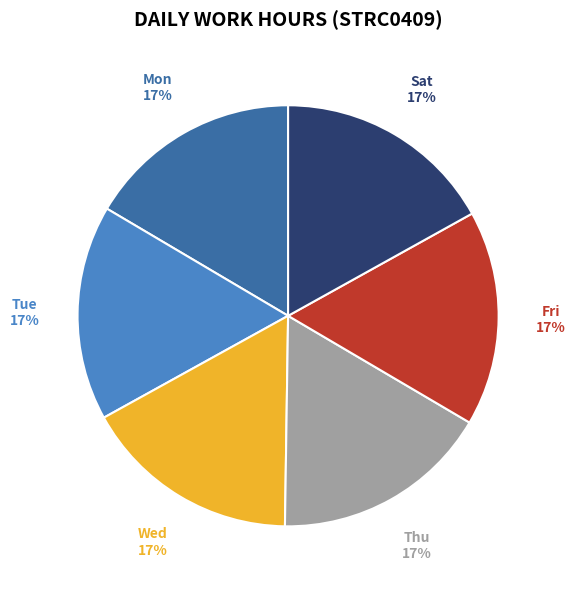

True or false: Thu accounts for 22% of the total.

False